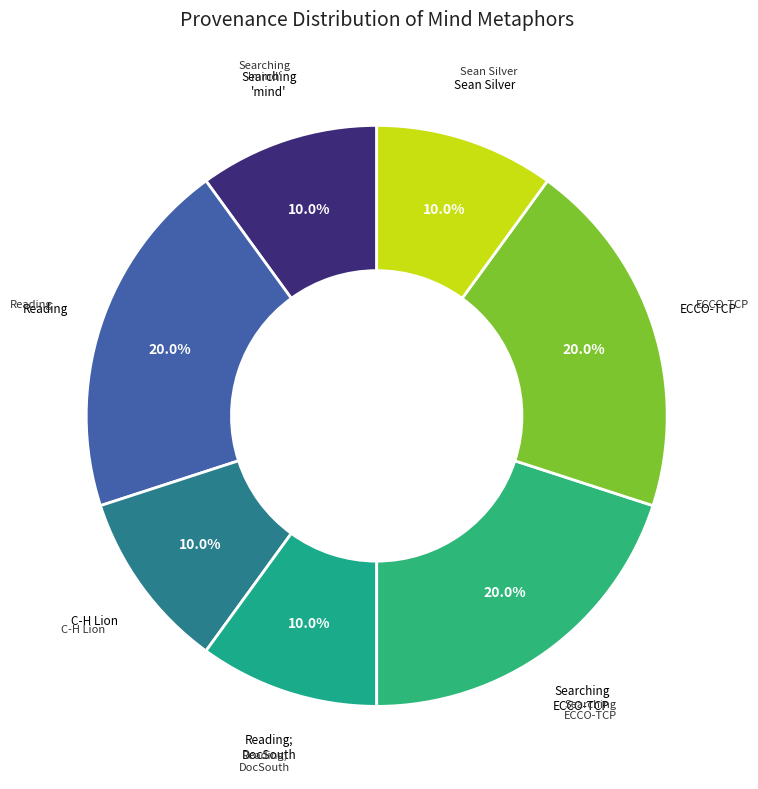

How many segments does this pie chart have?

7